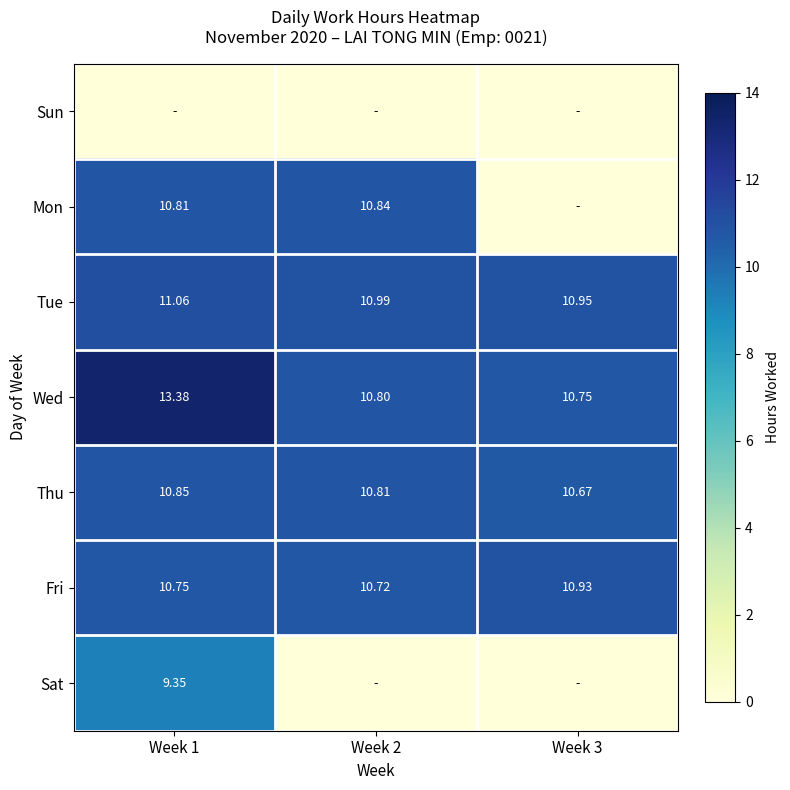

Is the value of Thu at Week 1 greater than the value of Tue at Week 2?

No